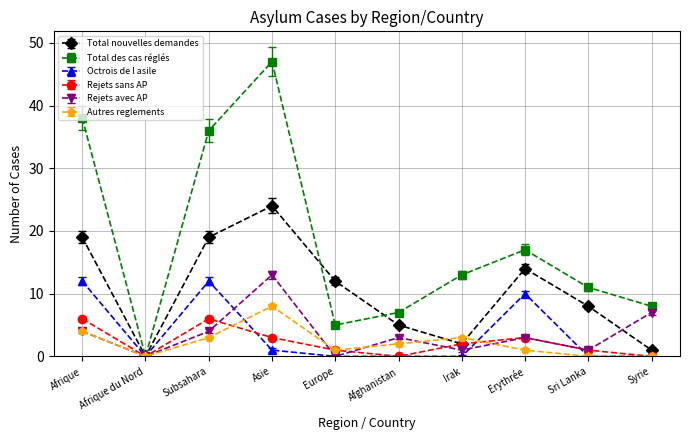

Reading left to right, extract all data points from this chart.

Total nouvelles demandes: 19	0	19	24	12	5	2	14	8	1
Total des cas réglés: 38	0	36	47	5	7	13	17	11	8
Octrois de l asile: 12	0	12	1	0	0	0	10	0	0
Rejets sans AP: 6	0	6	3	1	0	2	3	1	0
Rejets avec AP: 4	0	4	13	0	3	1	3	1	7
Autres reglements: 4	0	3	8	1	2	3	1	0	0